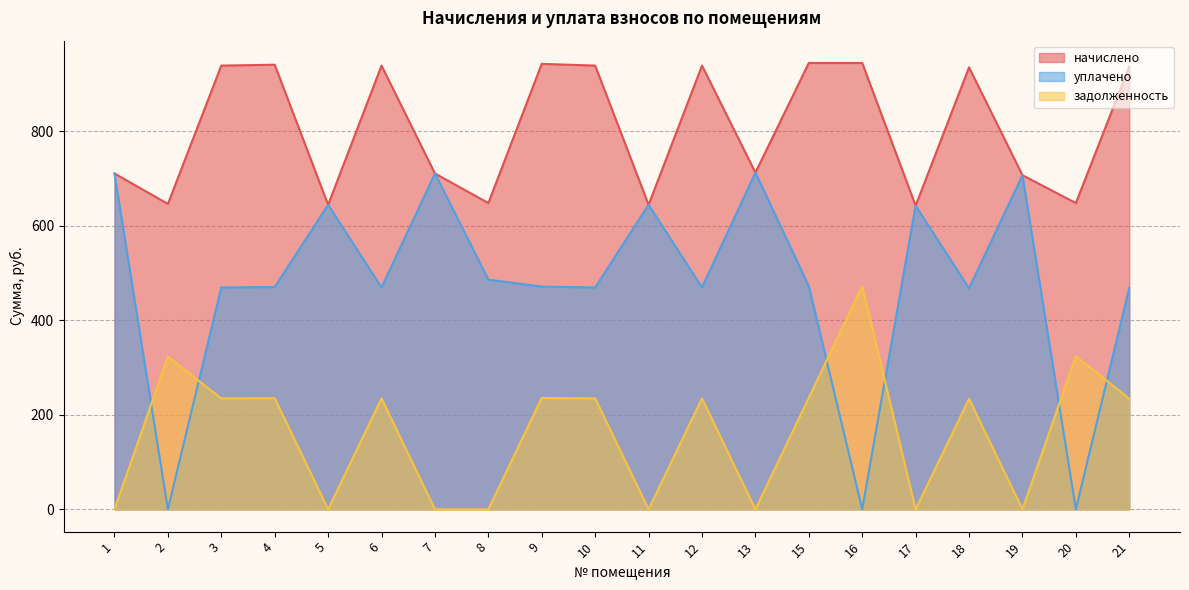

What value does the задолженность series have at 20?

323.8